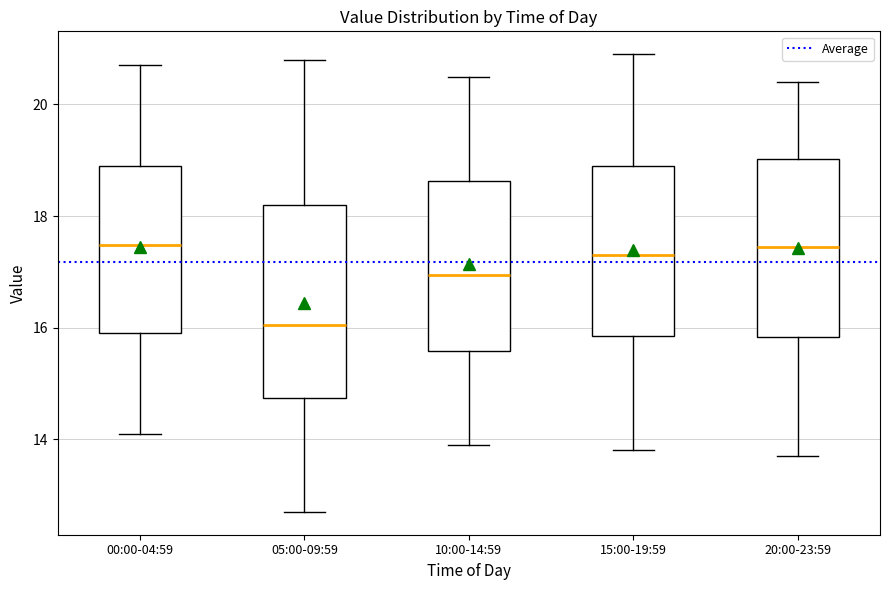

Which box is the tallest, from its lower edge to its upper edge?

05:00-09:59